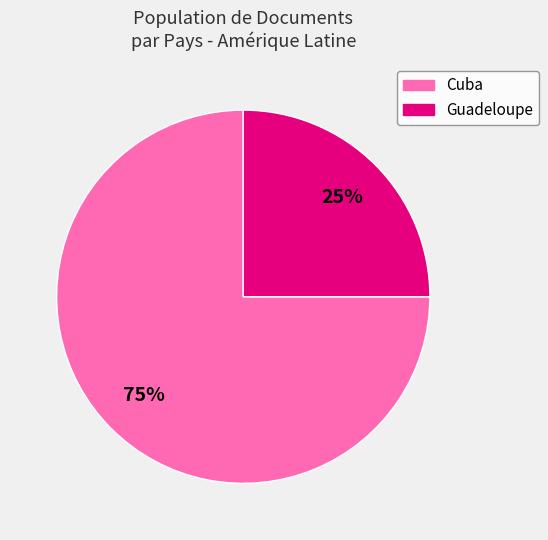

True or false: Guadeloupe accounts for 10% of the total.

False